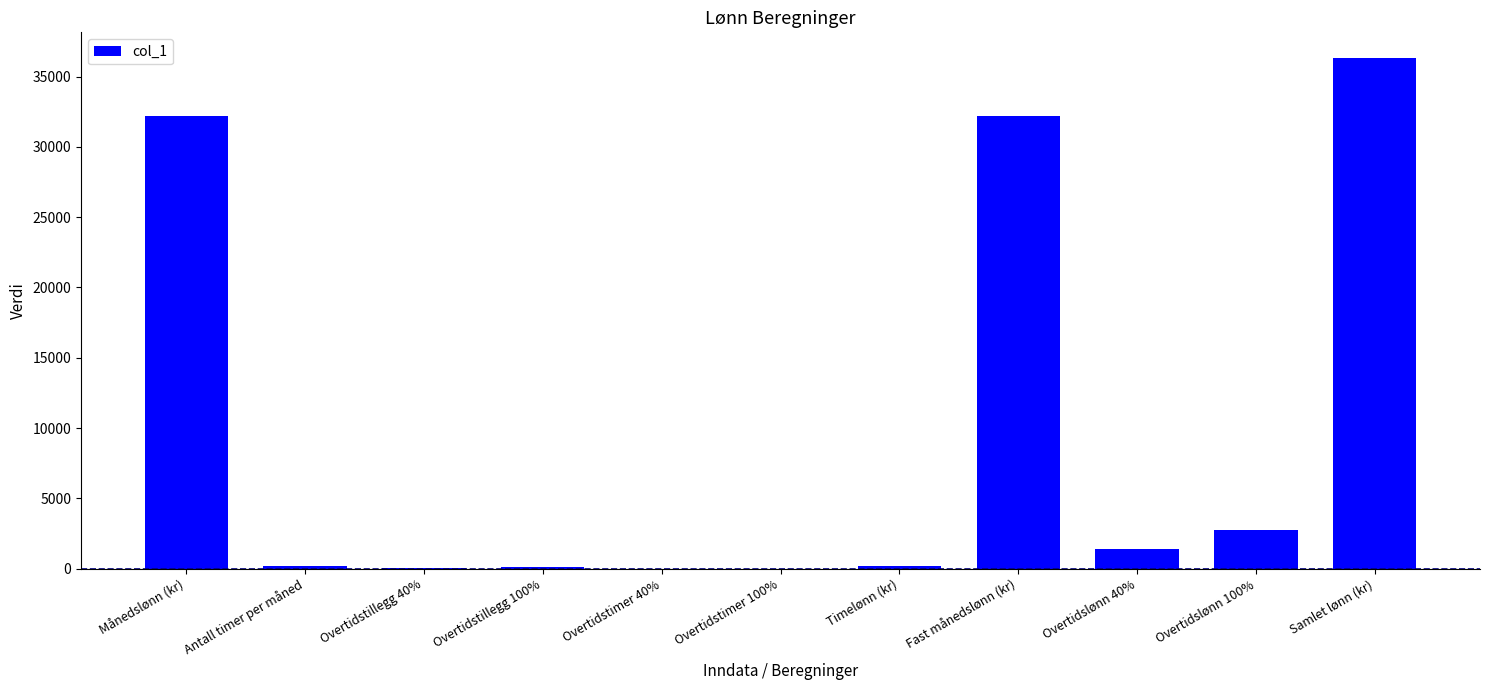

Is it true that the value at Fast månedslønn (kr) is 55426.2?

False